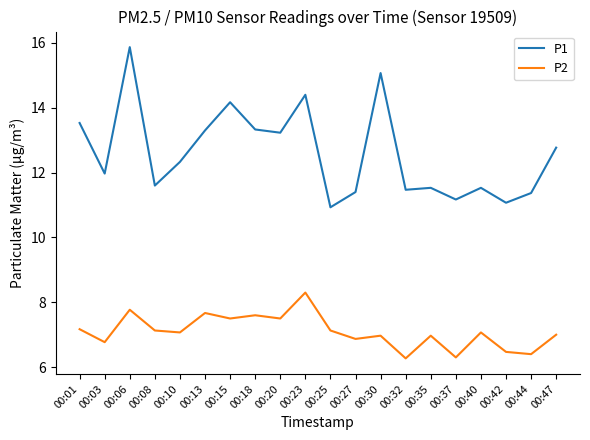

In P1, how many points are higher than both neighbors (excluding endpoints)?

6